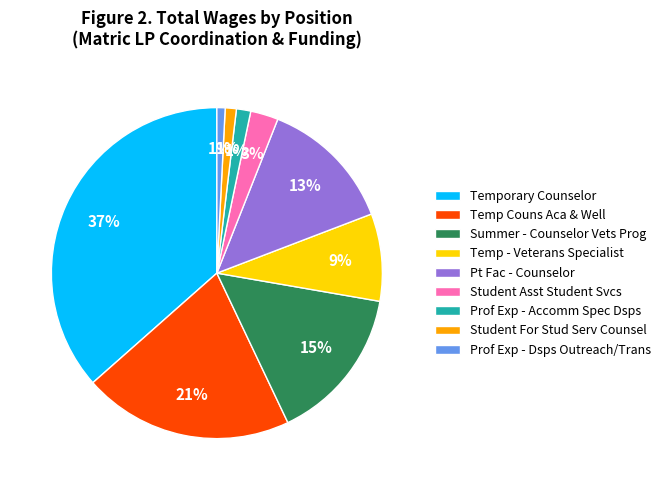

Which category has the biggest portion of the pie?

Temporary Counselor